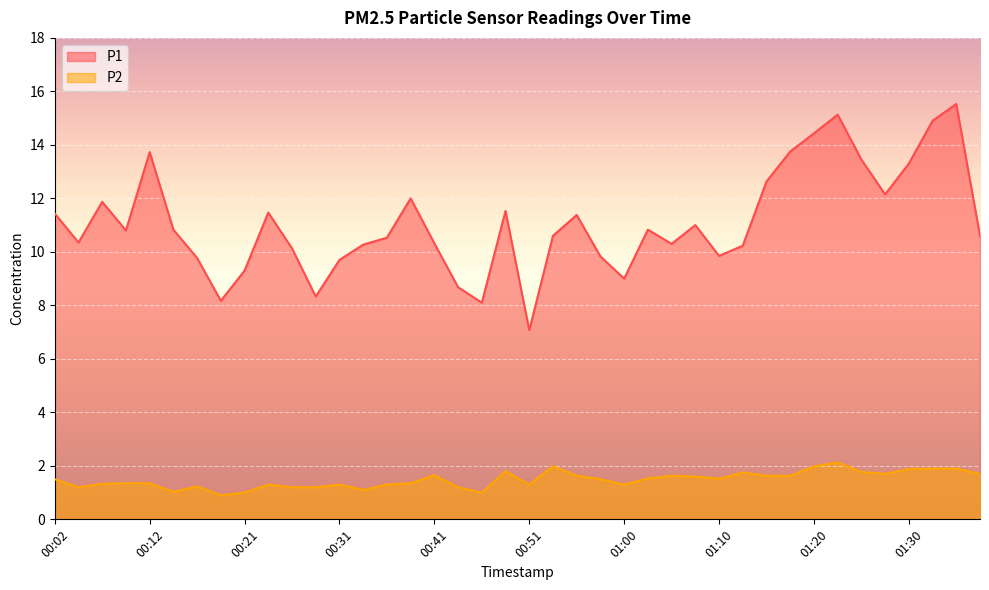

What is the total value across all series at 00:29?

9.5